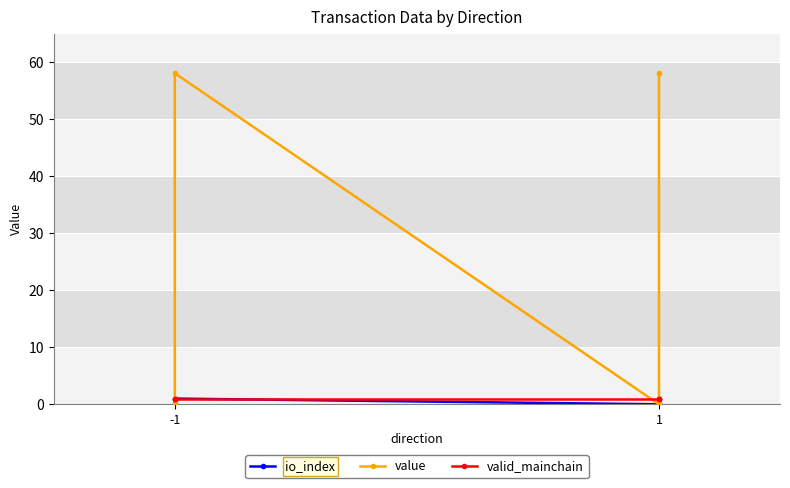

What is the difference between the maximum and minimum values in the value series?

58.1